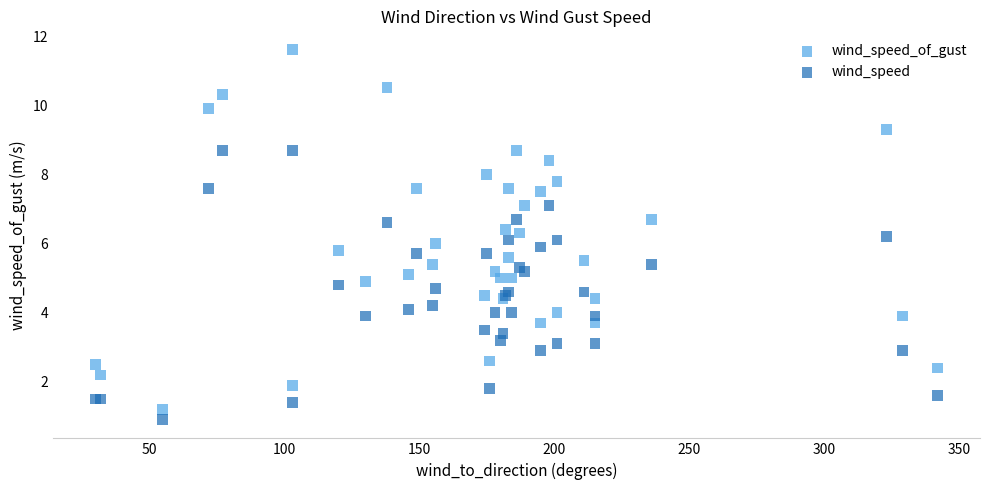

Which series has the widest spread of Y values?

wind_speed_of_gust